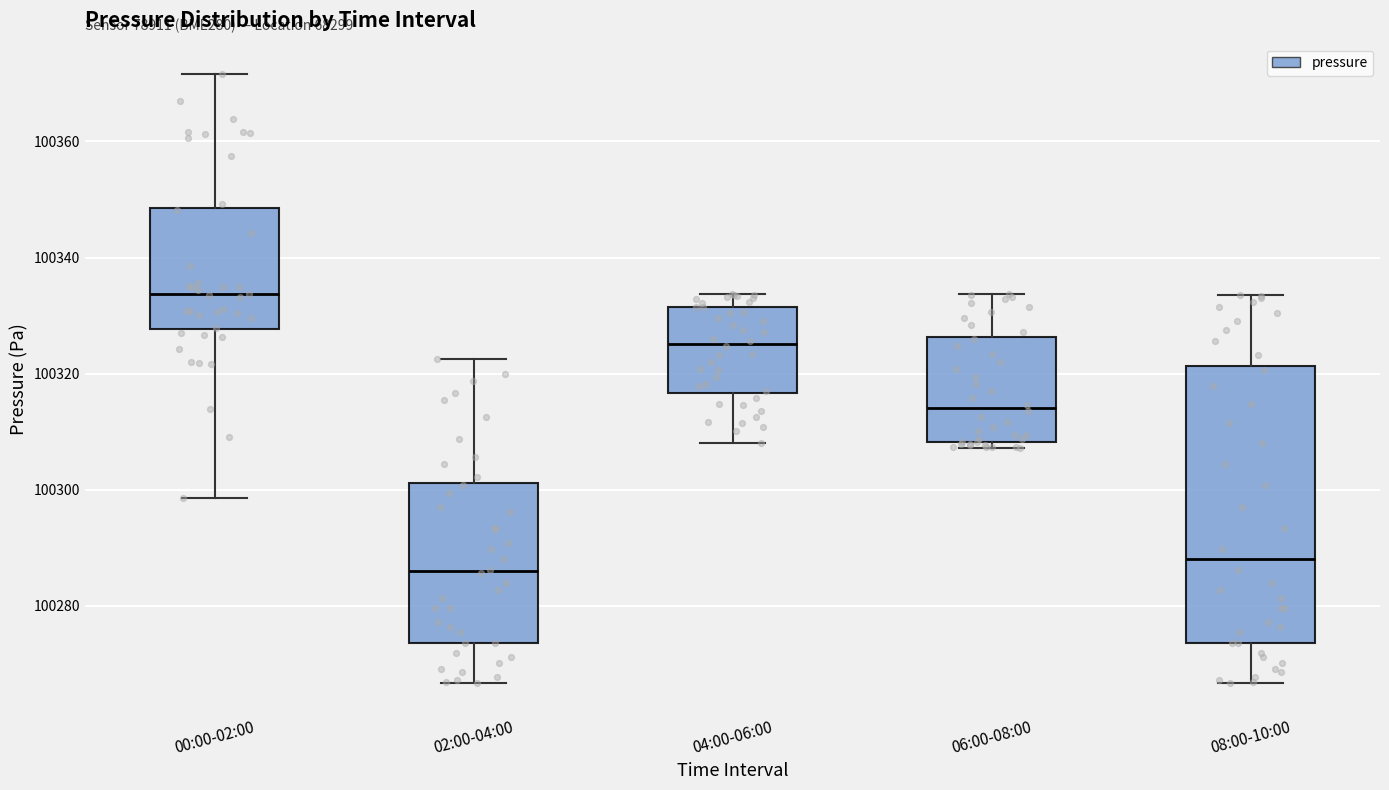

Reading left to right, read every box against the y-axis: the position of its median line, the range the box covers, and the ends of its whiskers. The values are not printed on the chart, so give them approximately, as read against the axis.

00:00-02:00: median 100334, box 100328 to 100348, whiskers 100298 to 100372
02:00-04:00: median 100286, box 100274 to 100302, whiskers 100266 to 100322
04:00-06:00: median 100326, box 100316 to 100332, whiskers 100308 to 100334
06:00-08:00: median 100314, box 100308 to 100326, whiskers 100308 (just below the box's lower edge) to 100334
08:00-10:00: median 100288, box 100274 to 100322, whiskers 100266 to 100334